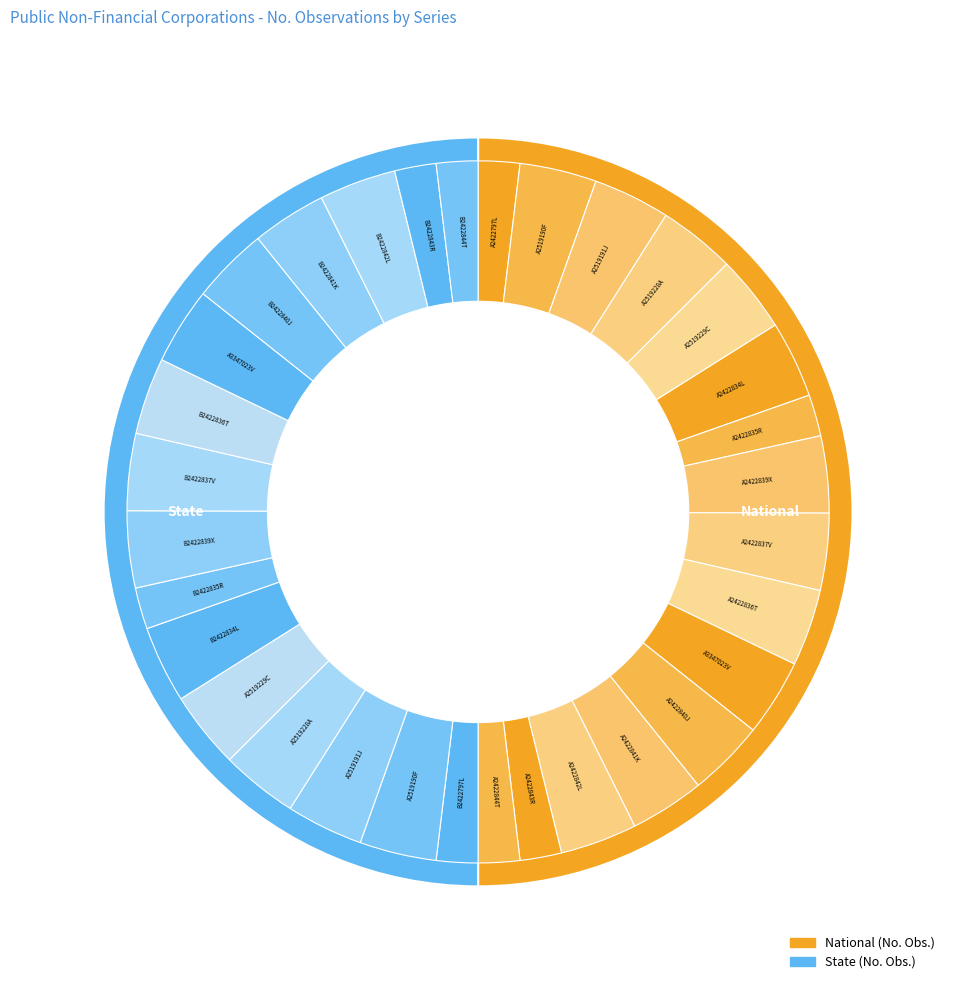

Combined, what portion of the pie is A2422840J and A2519190F?

14.2%